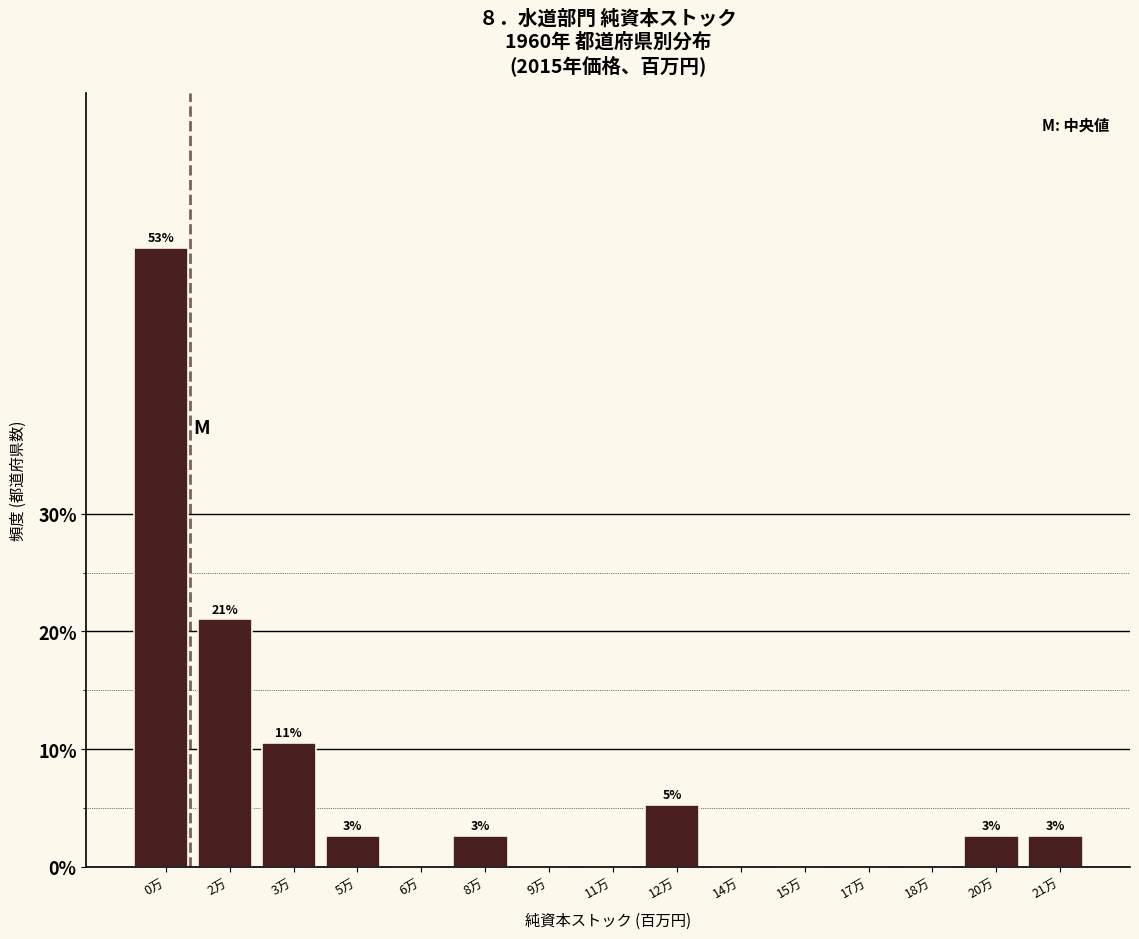

Are the bars horizontal?

No